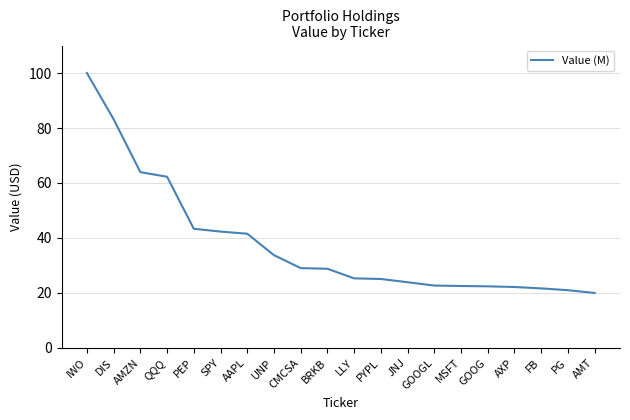

What position from the left is SPY?

6